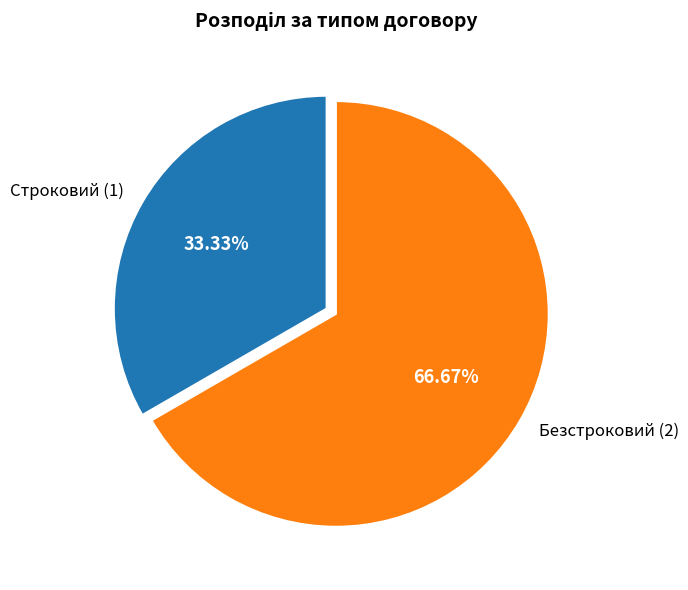

Count the number of slices in the pie.

2